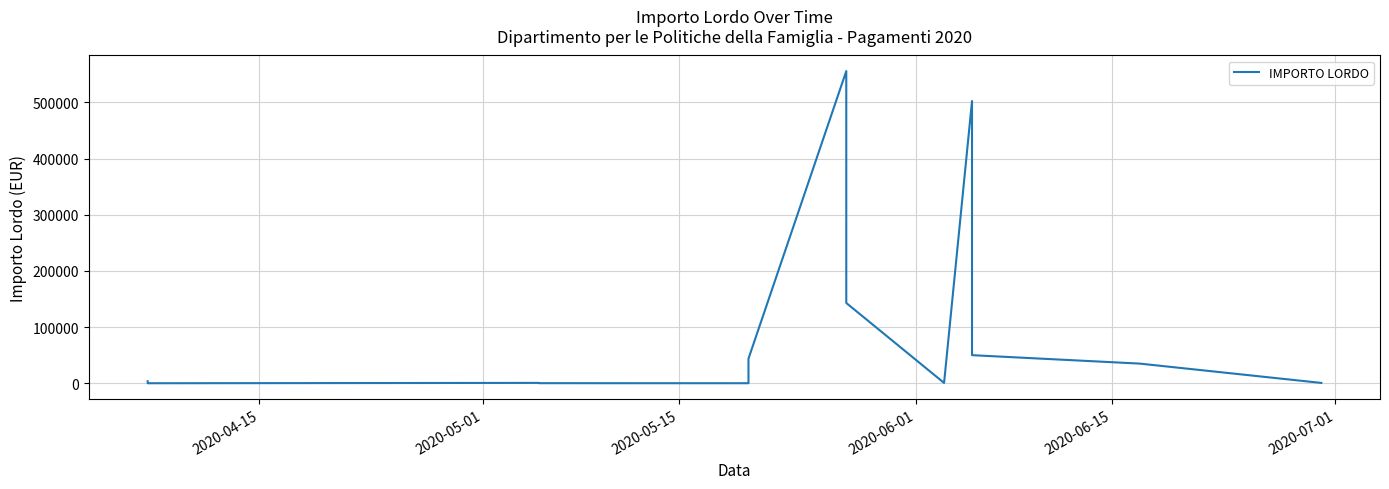

What is the maximum value shown in the chart?

555610.5